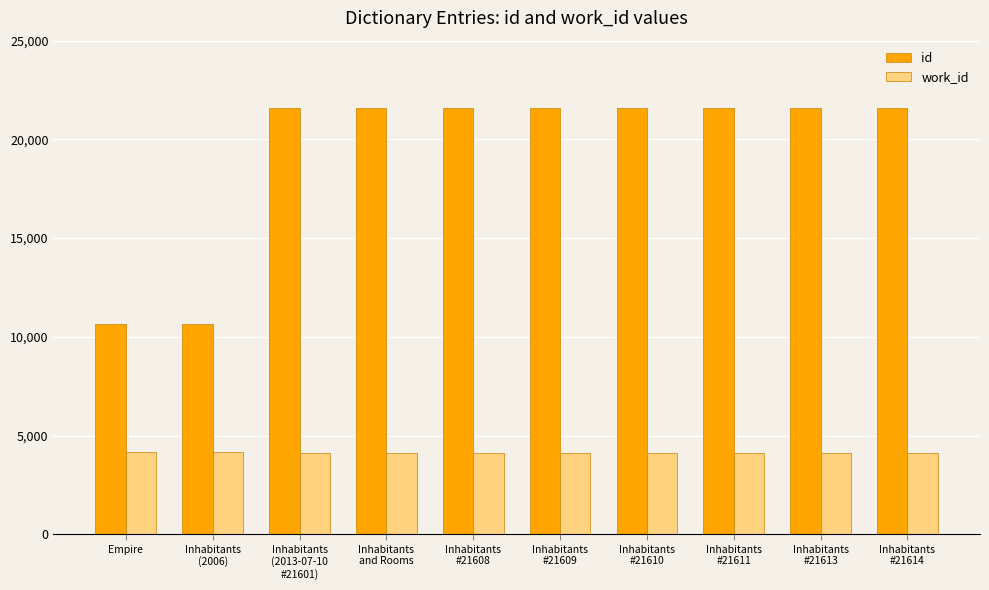

How many series are shown in this chart?

2